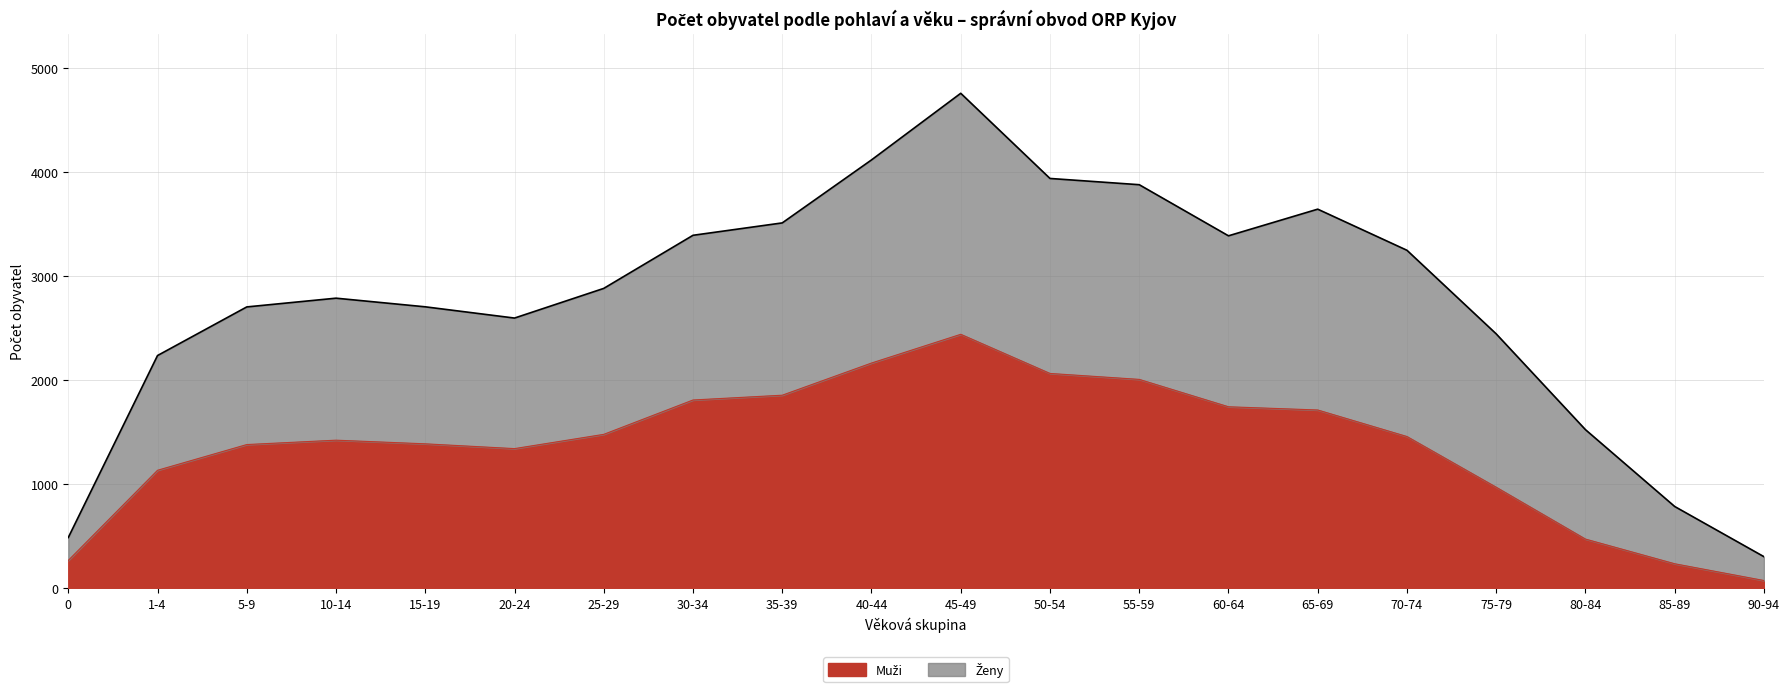

Which category has the highest value across all series?

45-49